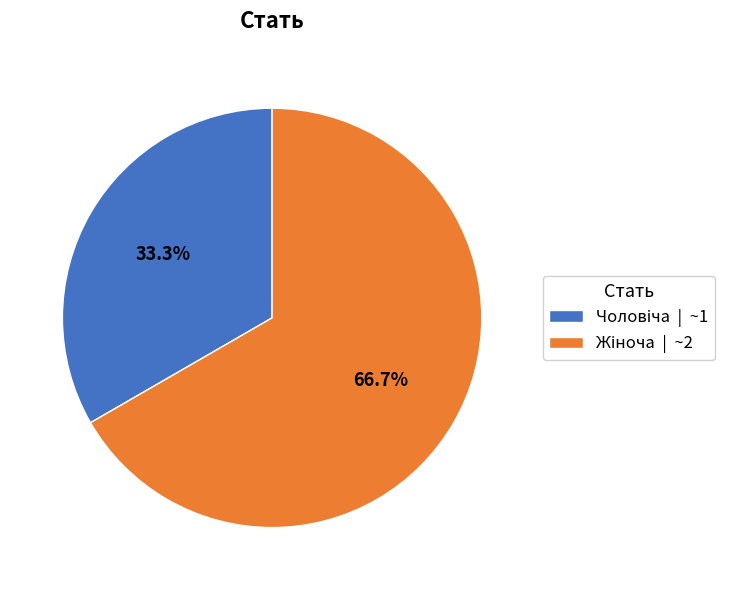

Is there a majority slice in this chart?

Yes